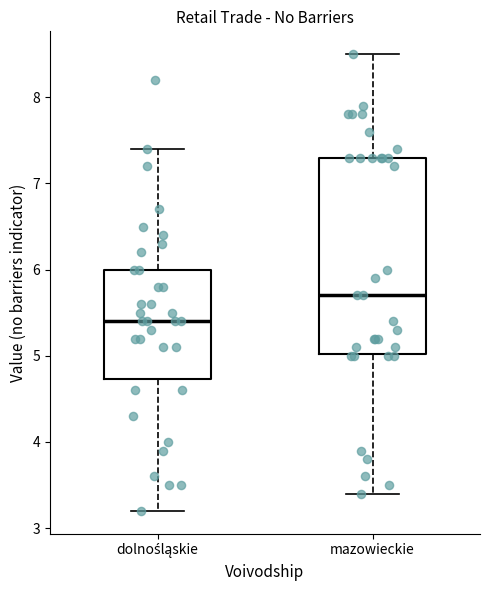

Comparing the boxes themselves (not the whiskers), which one is the tallest?

mazowieckie